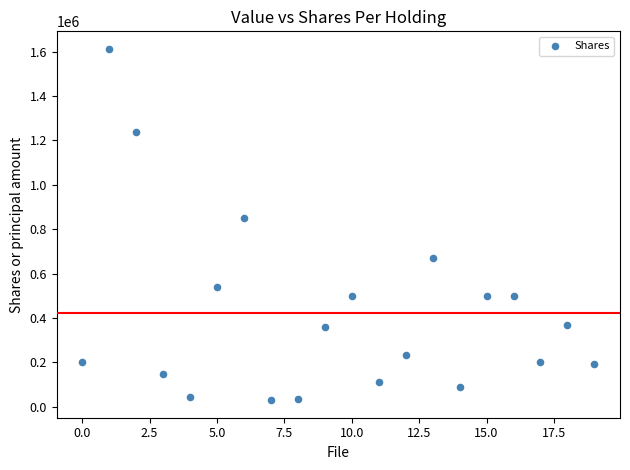

What Y value in the scatter plot is closest to 821350?

850000